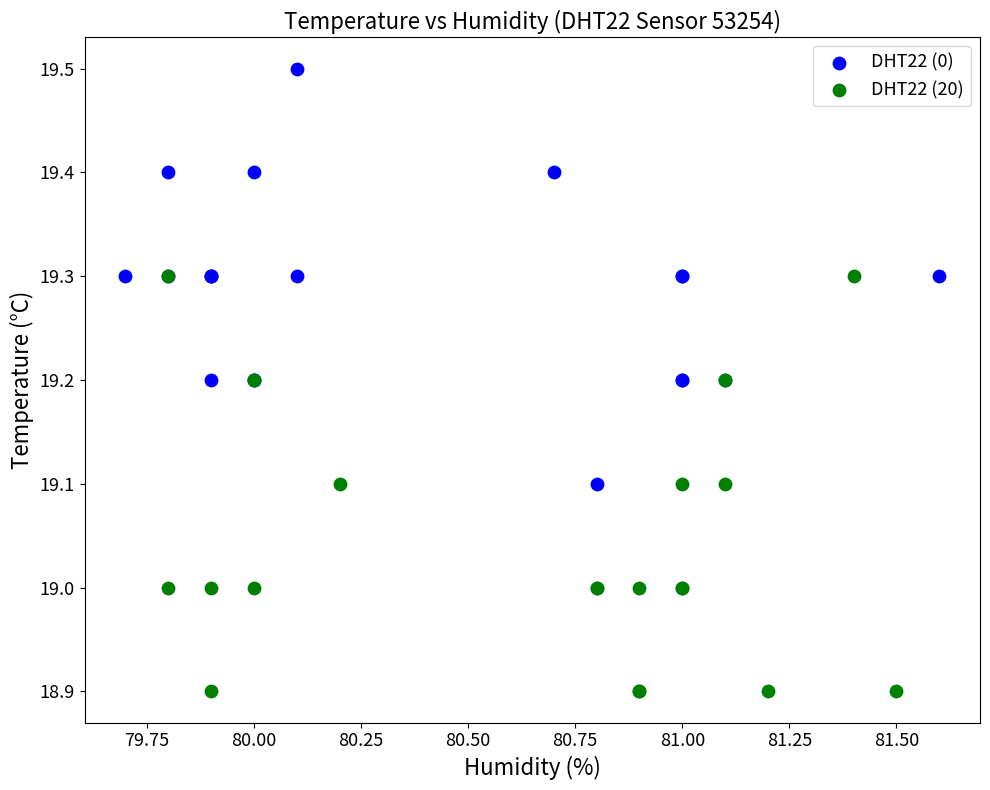

Which series contains the highest Y value?

DHT22 (0)